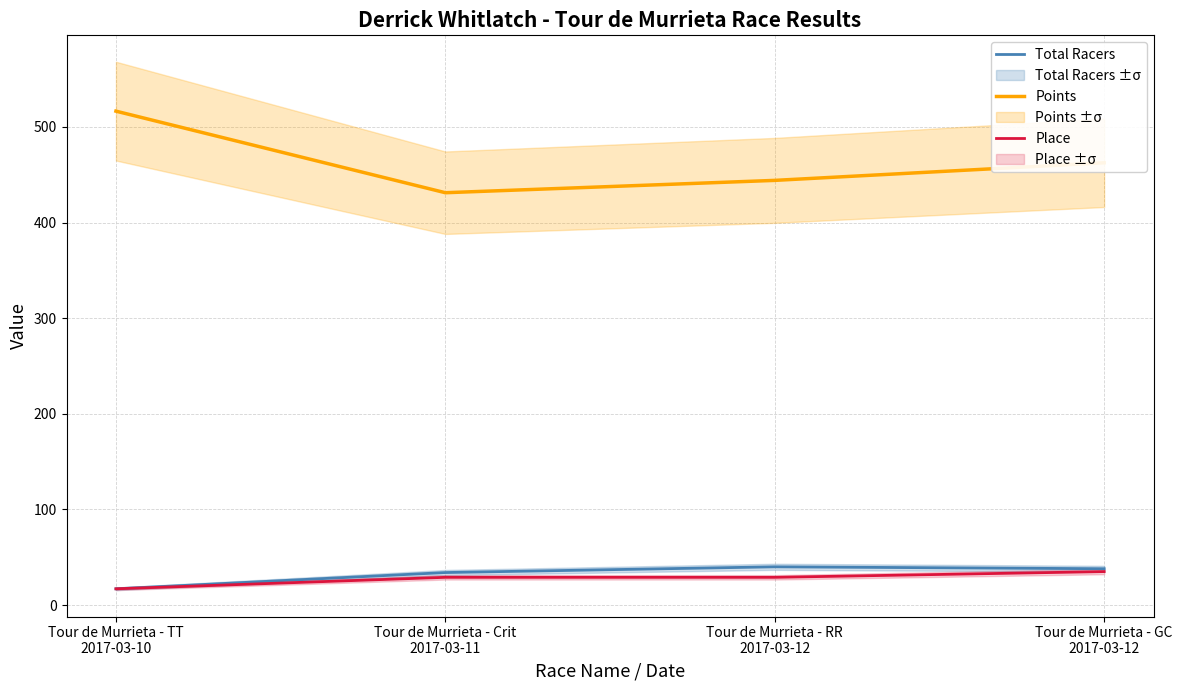

List the labels in order of Place value, smallest first.

Tour de Murrieta - TT
2017-03-10, Tour de Murrieta - Crit
2017-03-11, Tour de Murrieta - RR
2017-03-12, Tour de Murrieta - GC
2017-03-12